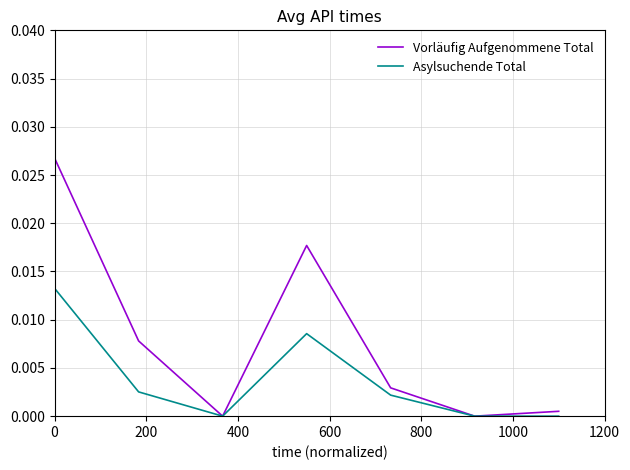

List the series in order of their overall mean, highest first.

Vorläufig Aufgenommene Total, Asylsuchende Total